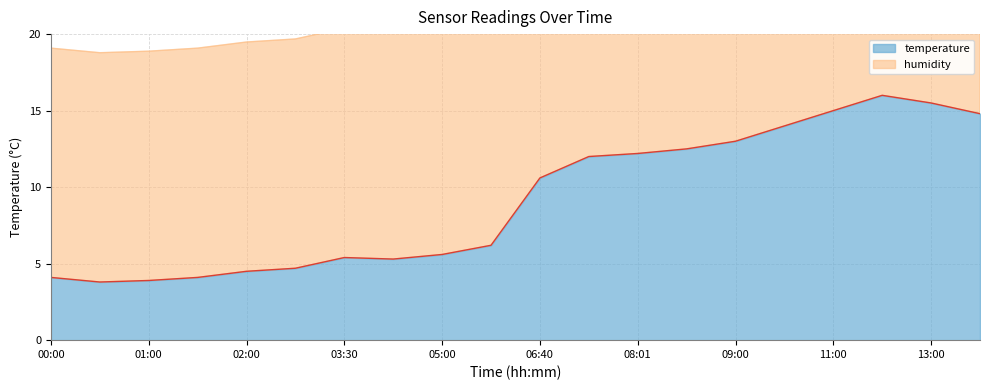

Reading right to left, list all the values displayed in this chart.

14:00=14.8	13:00=15.5	12:00=16.0	11:00=15.0	10:00=14.0	09:00=13.0	08:11=12.5	08:01=12.2	07:54=12.0	06:40=10.6	05:30=6.2	05:00=5.6	04:30=5.3	03:30=5.4	02:30=4.7	02:00=4.5	01:30=4.1	01:00=3.9	00:30=3.8	00:00=4.1